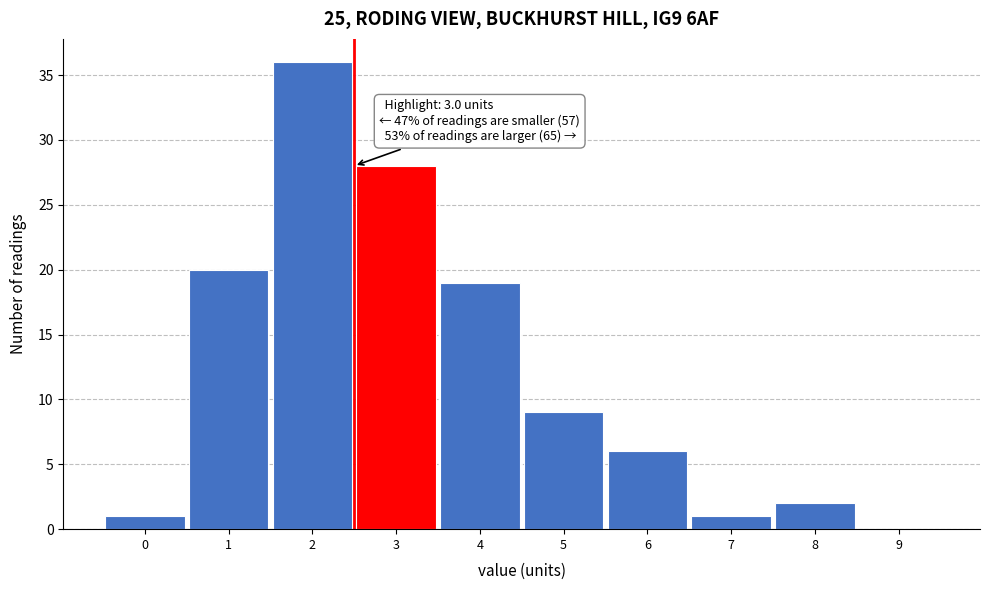

Reading left to right, extract all data points from this chart.

0=1	1=20	2=36	3=28	4=19	5=9	6=6	7=1	8=2	9=0